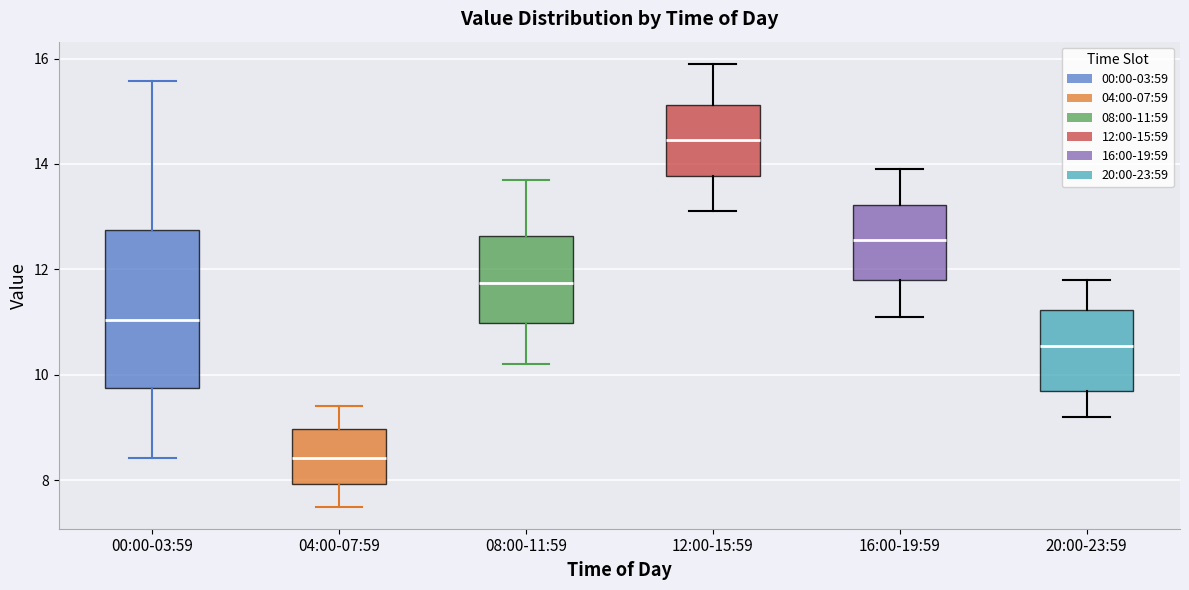

Comparing the boxes themselves (not the whiskers), which one is the tallest?

00:00-03:59